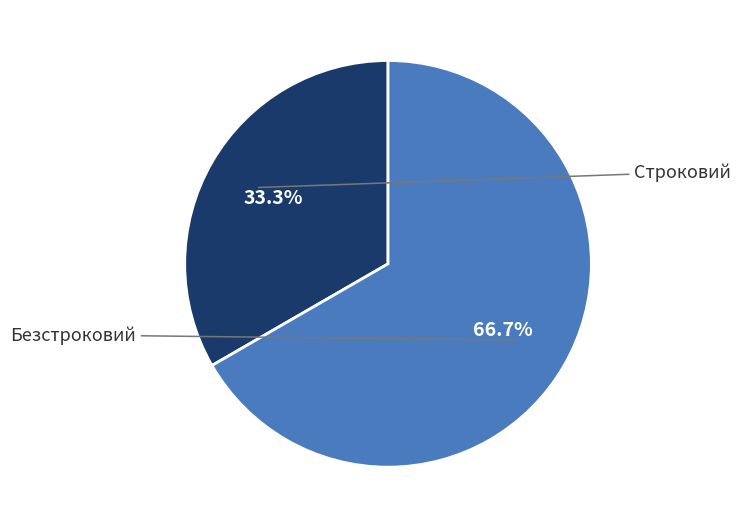

How many segments does this pie chart have?

2